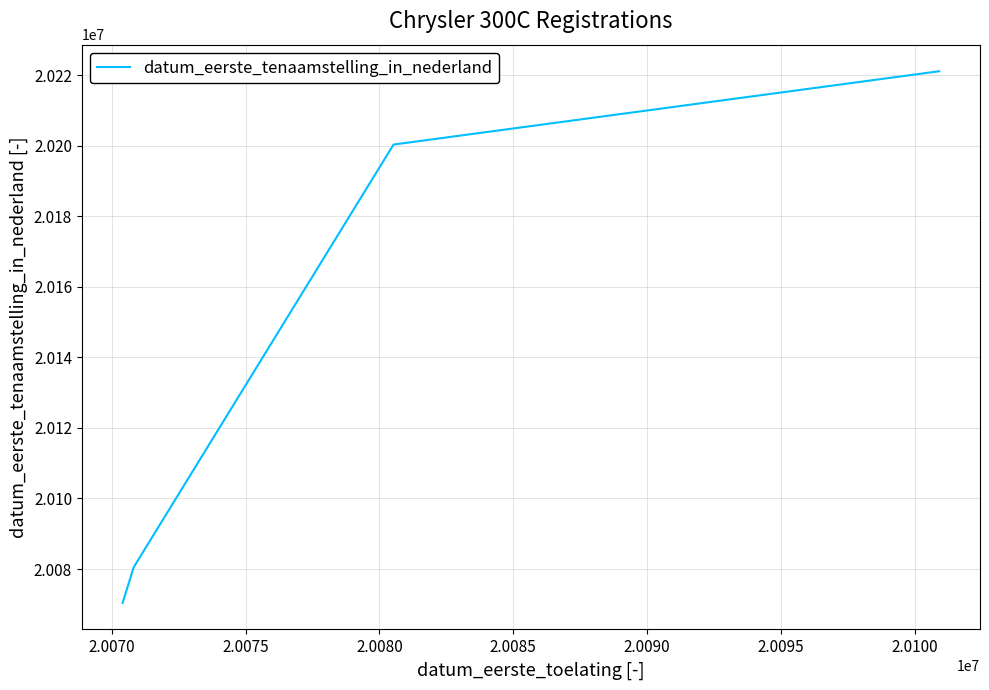

True or false: the data has more than 2 interior local peaks.

False